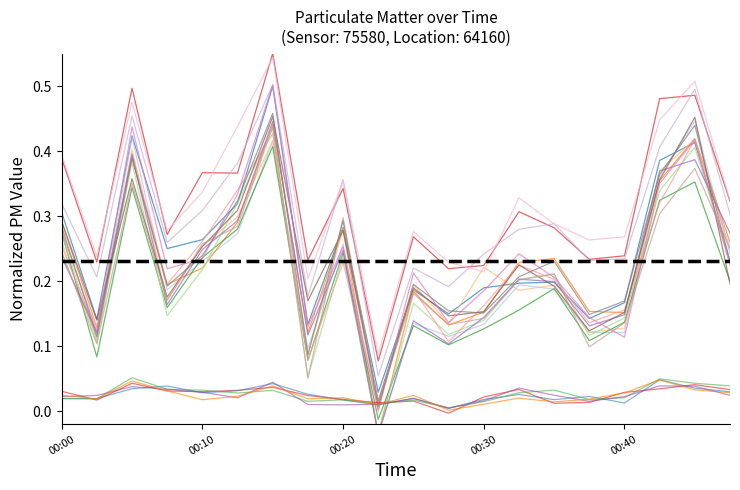

What is the value of the 20th point from the left?

0.2